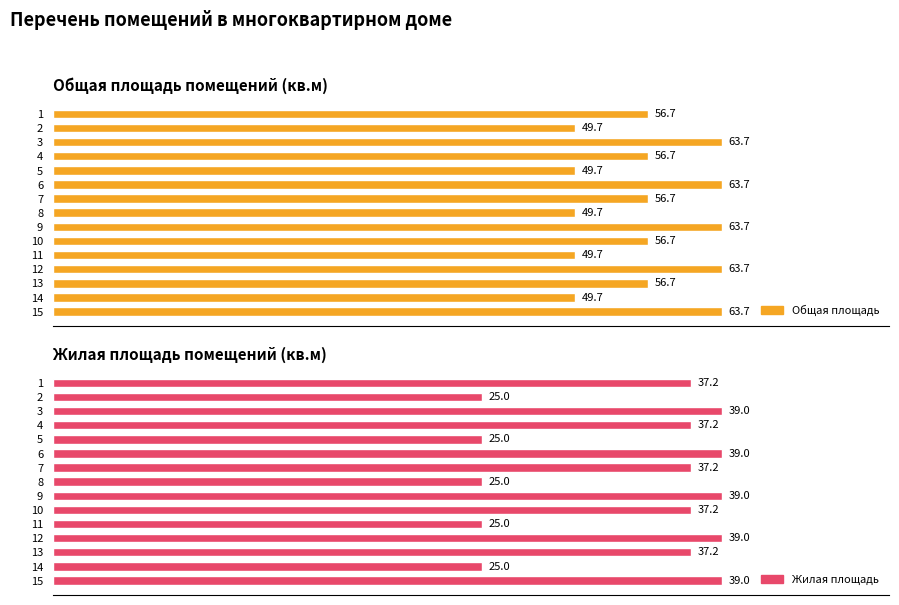

Reading left to right, list all the values displayed in this chart.

Общая площадь: 56.7	49.7	63.7	56.7	49.7	63.7	56.7	49.7	63.7	56.7	49.7	63.7	56.7	49.7	63.7
Жилая площадь: 37.2	25.0	39.0	37.2	25.0	39.0	37.2	25.0	39.0	37.2	25.0	39.0	37.2	25.0	39.0